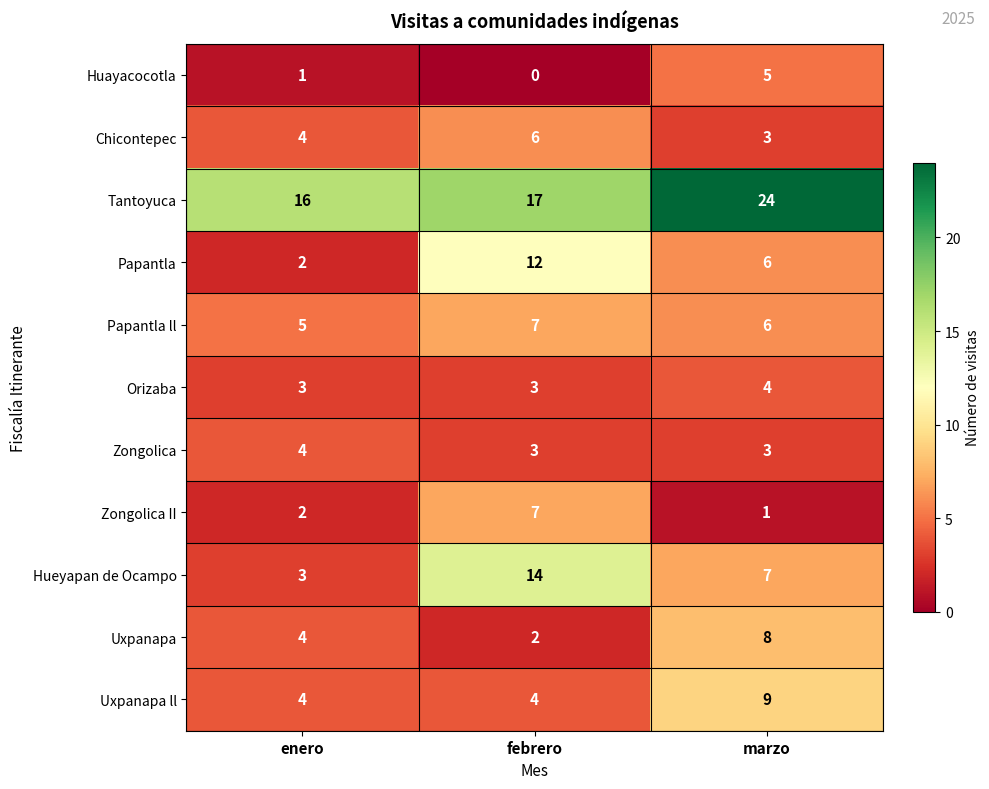

Count the number of categories in the chart.

3